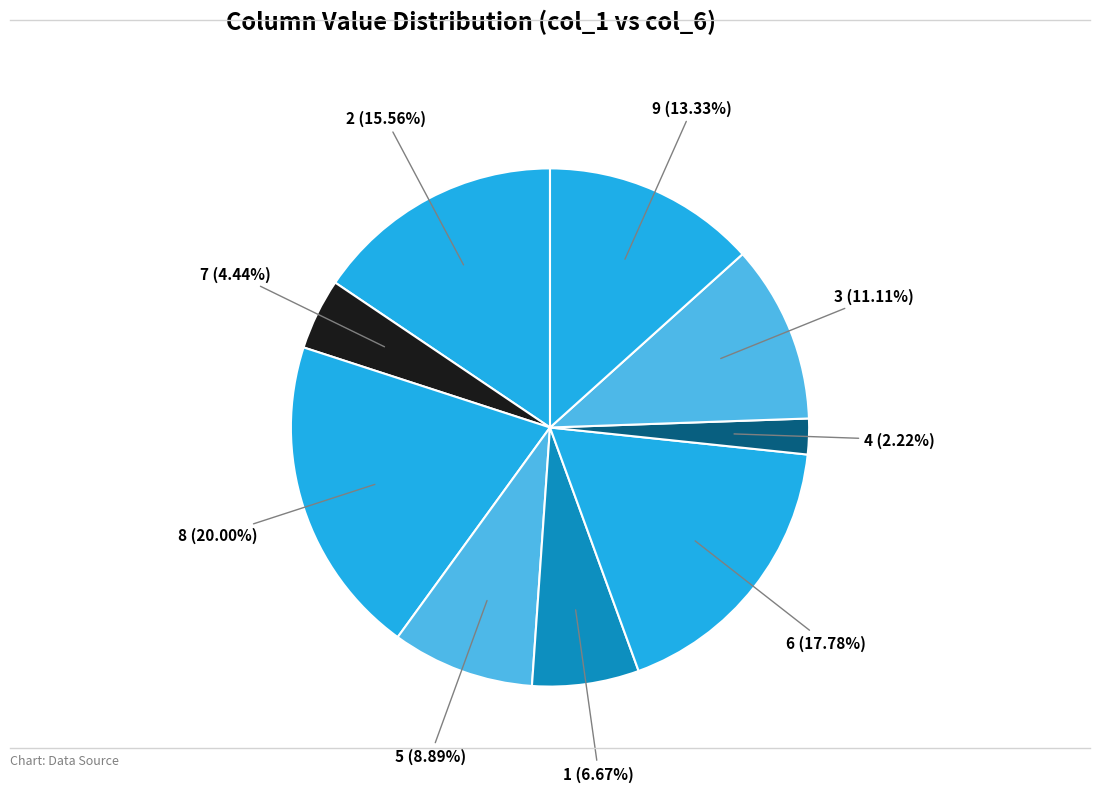

How many slices are in this pie chart?

9